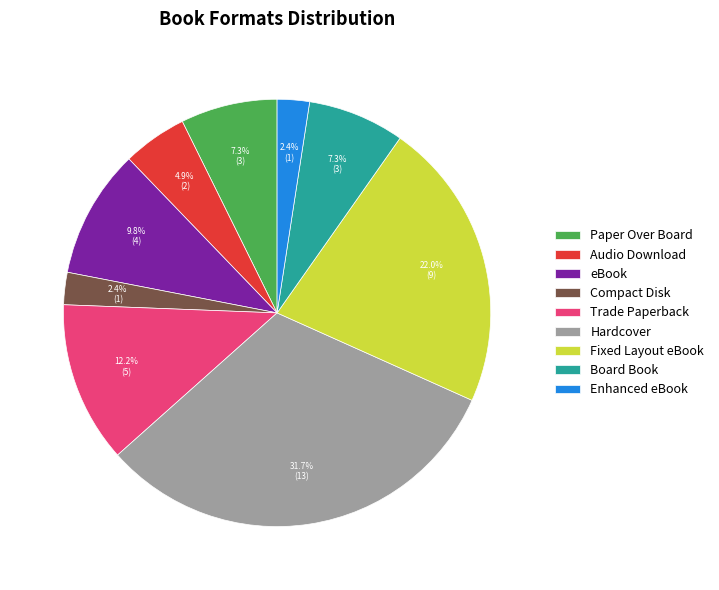

To the nearest percent, what percentage of the pie is Compact Disk?

2%